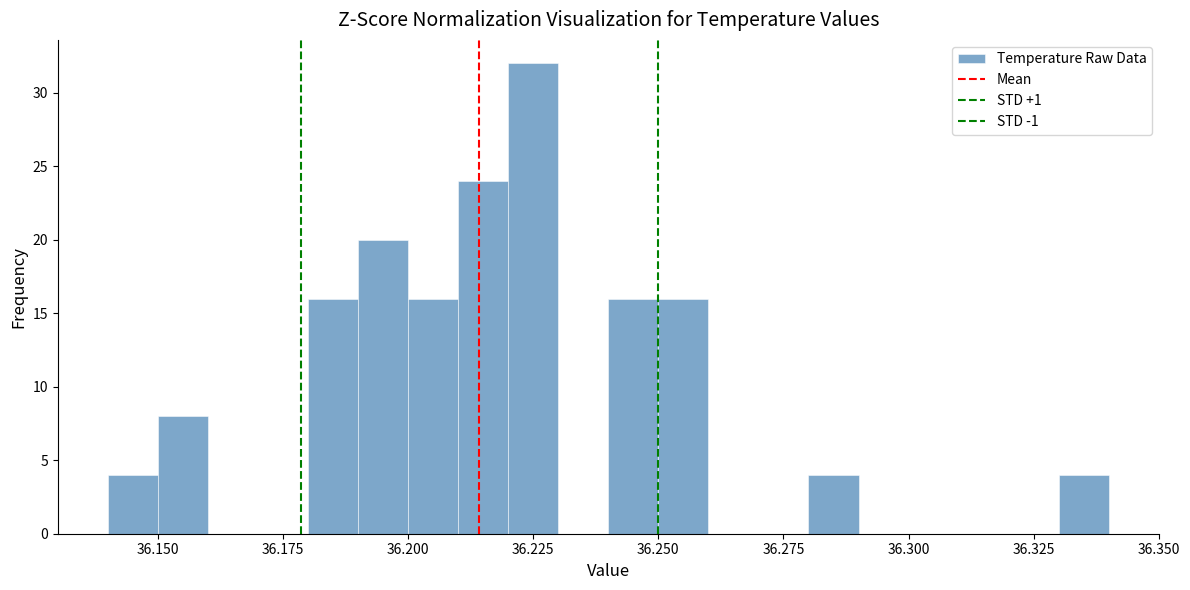

Read against the x-axis, roughly where is the centre of the tallest bar?

36.225